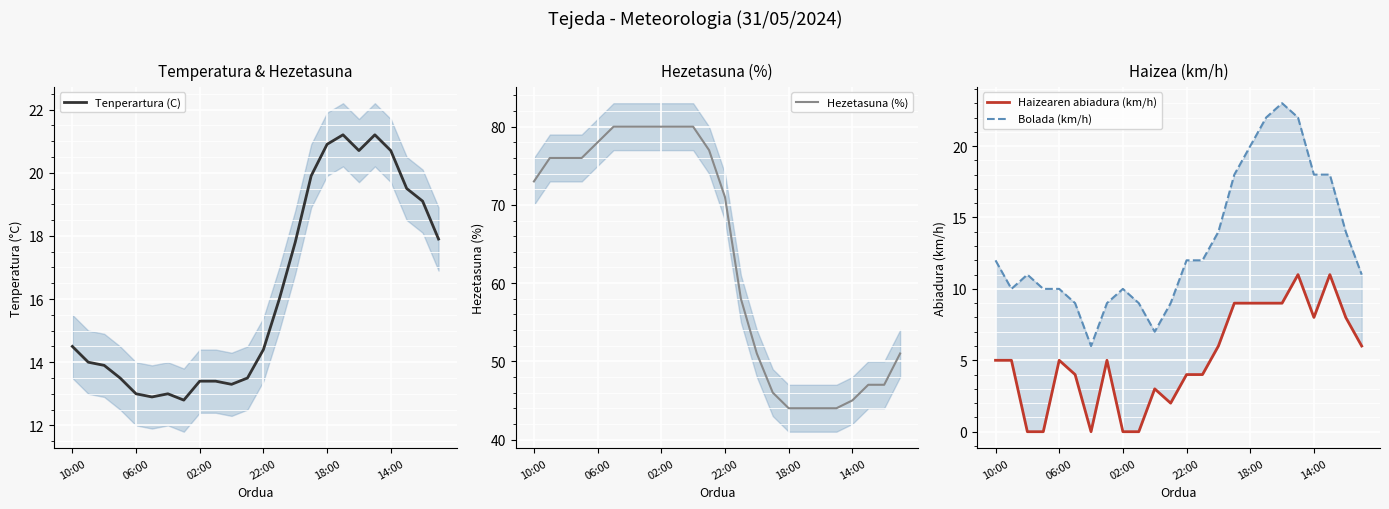

True or false: Hezetasuna (%) has a value of 16.3 at 21.

False